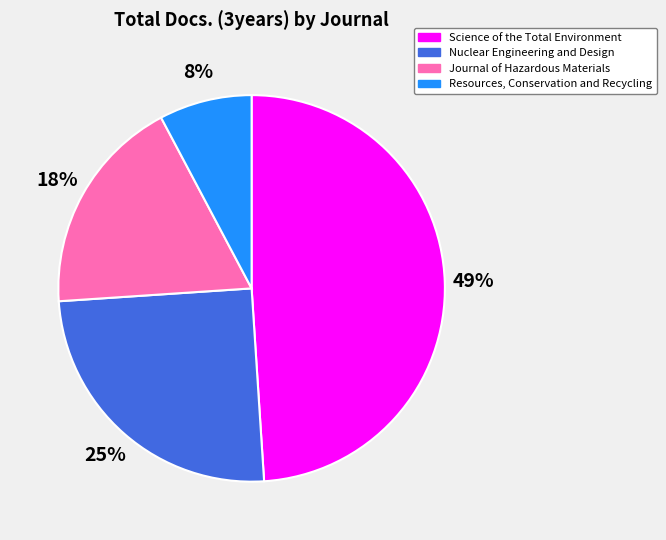

To the nearest percent, what percentage of the pie is Journal of Hazardous Materials?

18%